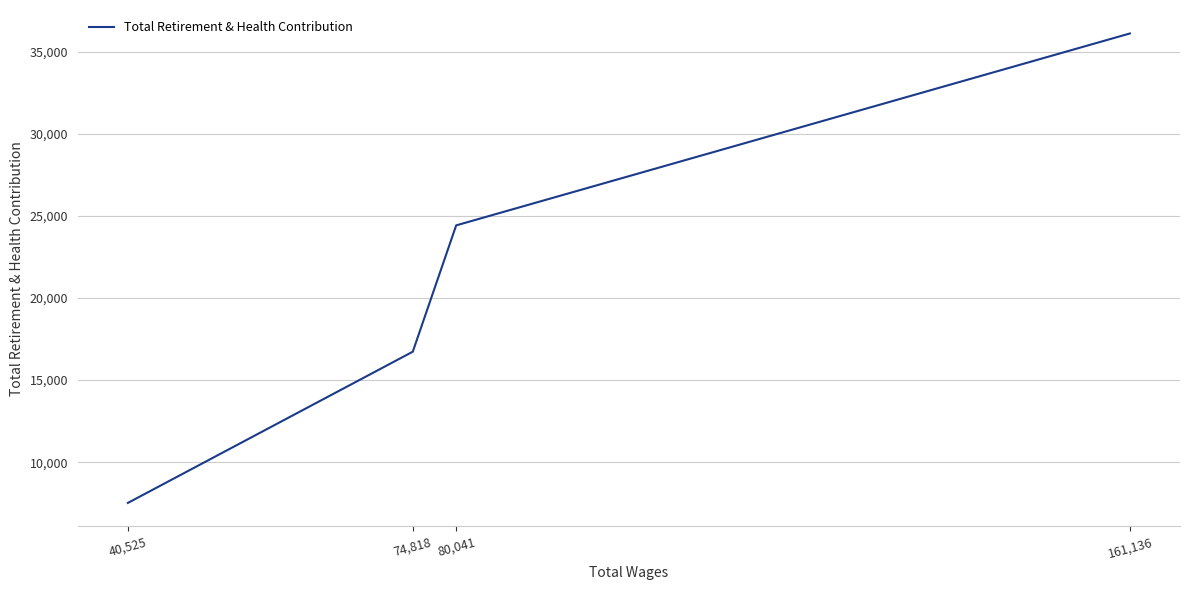

Does the chart have visible grid lines?

Yes